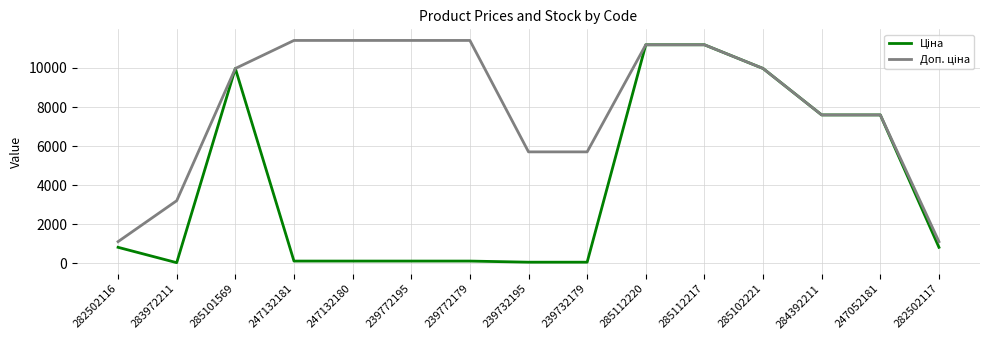

What is the total value across all series at 247052181?

15193.1